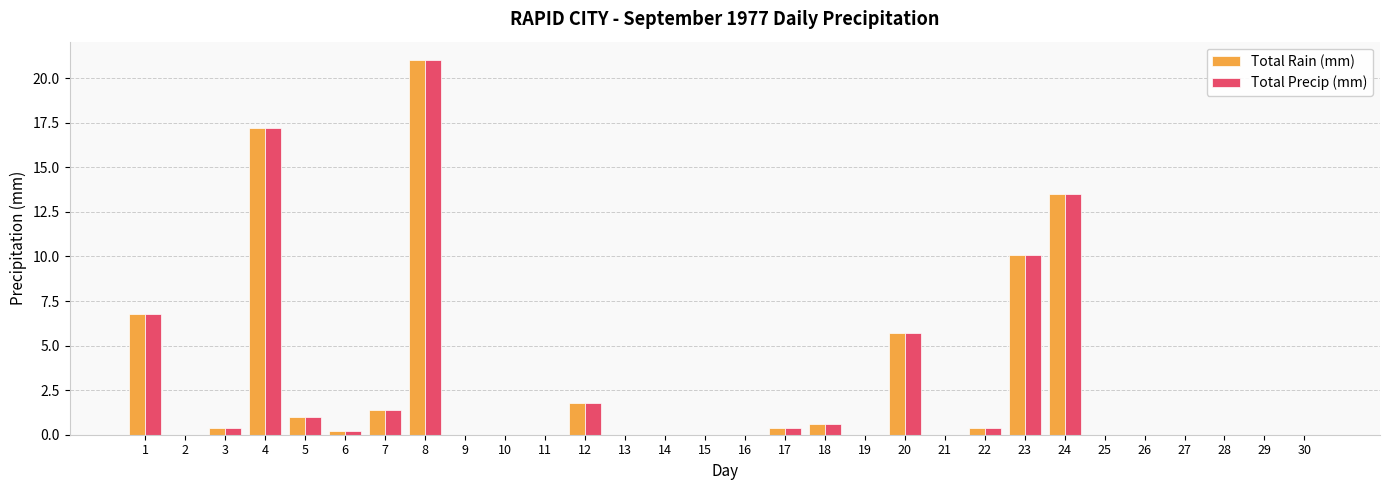

Reading left to right, transcribe all the data shown in this chart.

Total Rain (mm): 1=6.8	2=0.0	3=0.4	4=17.2	5=1.0	6=0.2	7=1.4	8=21.0	9=0.0	10=0.0	11=0.0	12=1.8	13=0.0	14=0.0	15=0.0	16=0.0	17=0.4	18=0.6	19=0.0	20=5.7	21=0.0	22=0.4	23=10.1	24=13.5	25=0.0	26=0.0	27=0.0	28=0.0	29=0.0	30=0.0
Total Precip (mm): 1=6.8	2=0.0	3=0.4	4=17.2	5=1.0	6=0.2	7=1.4	8=21.0	9=0.0	10=0.0	11=0.0	12=1.8	13=0.0	14=0.0	15=0.0	16=0.0	17=0.4	18=0.6	19=0.0	20=5.7	21=0.0	22=0.4	23=10.1	24=13.5	25=0.0	26=0.0	27=0.0	28=0.0	29=0.0	30=0.0